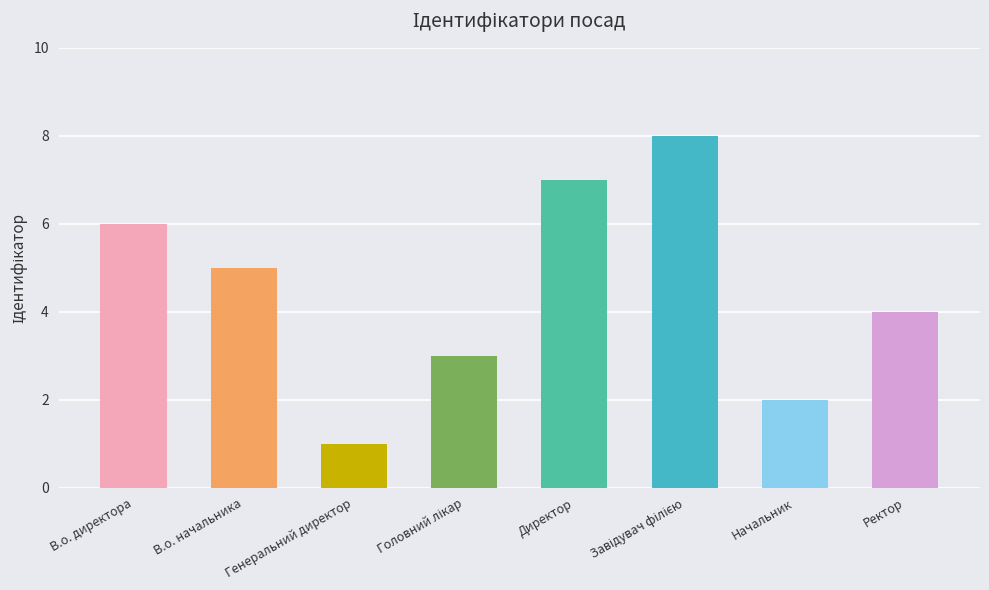

What is the change in value from Начальник to Ректор?

+2